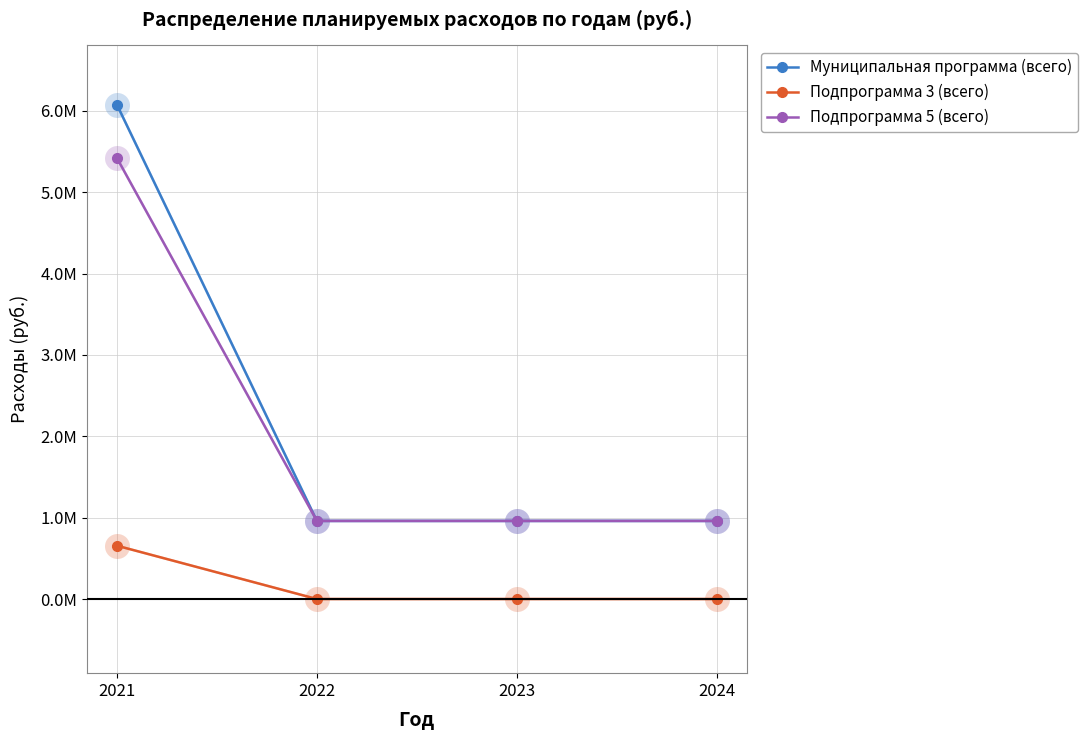

The Подпрограмма 3 (всего) series shows 267918.6 at 2023. True or false?

False